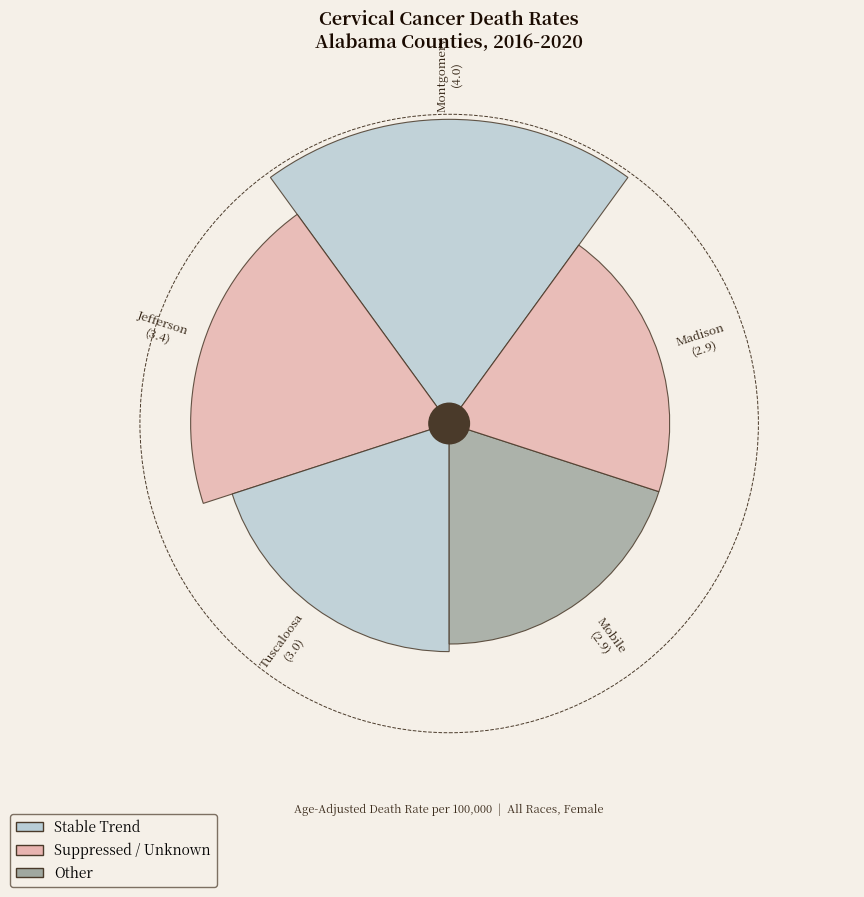

How many slices are in this pie chart?

5